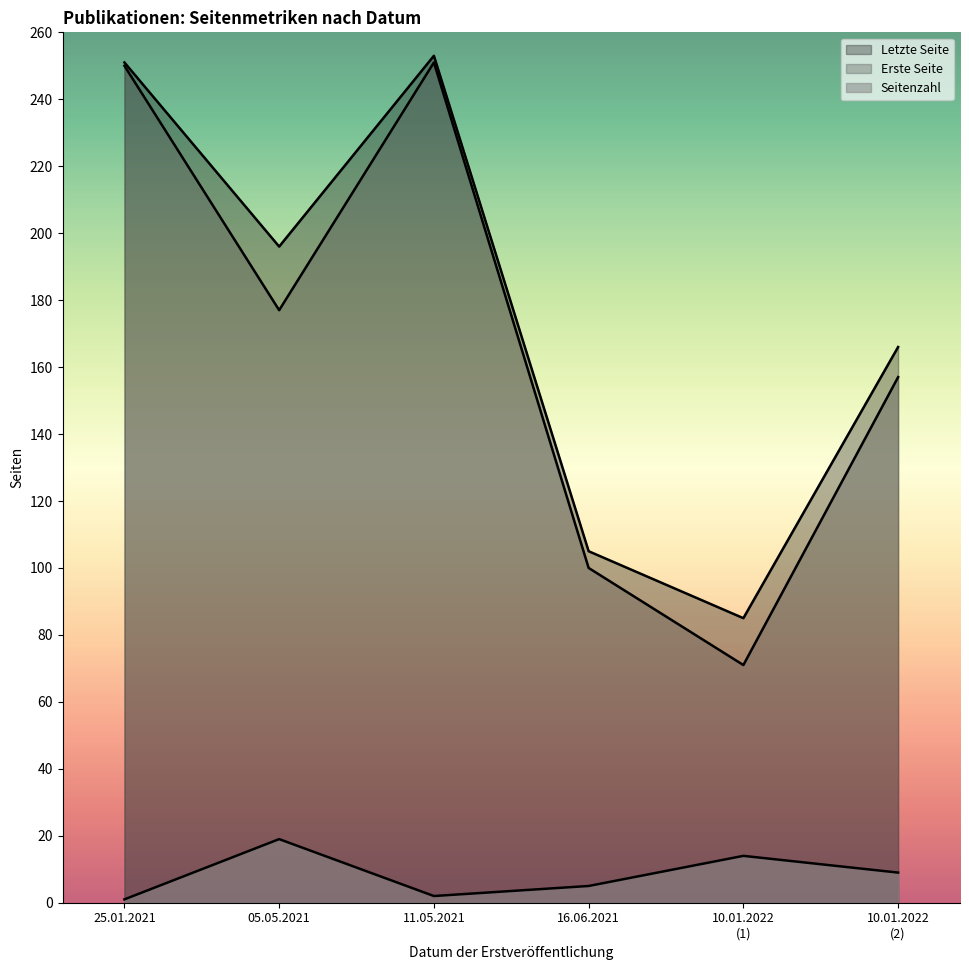

What is the total value across all series at 25.01.2021?

502